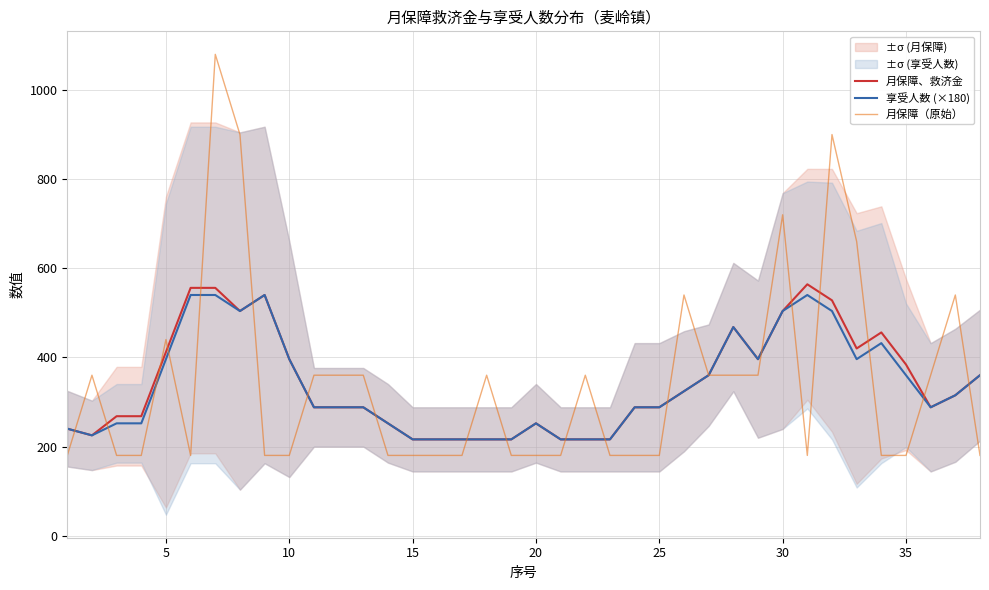

The value of 享受人数 (×180) at 15 is 88.6. True or false?

False